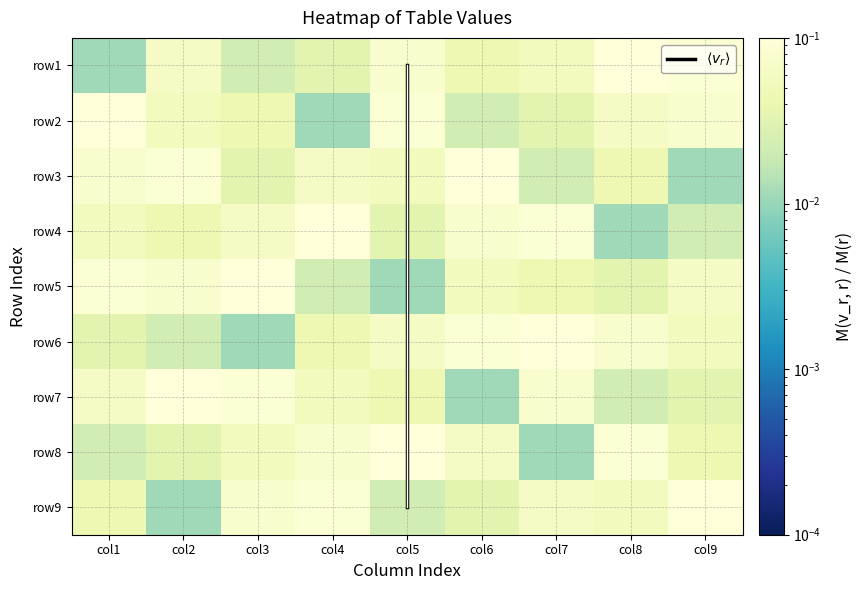

What is the sum of all row4 values?

0.5